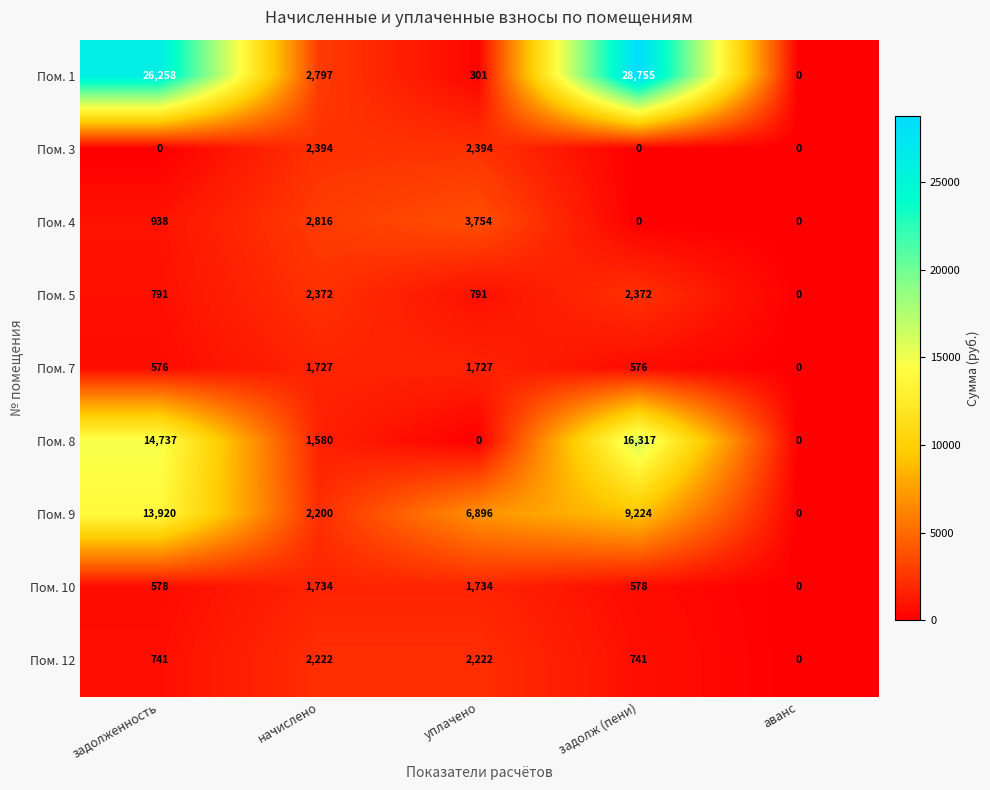

How many values in Пом. 3 are above zero?

2